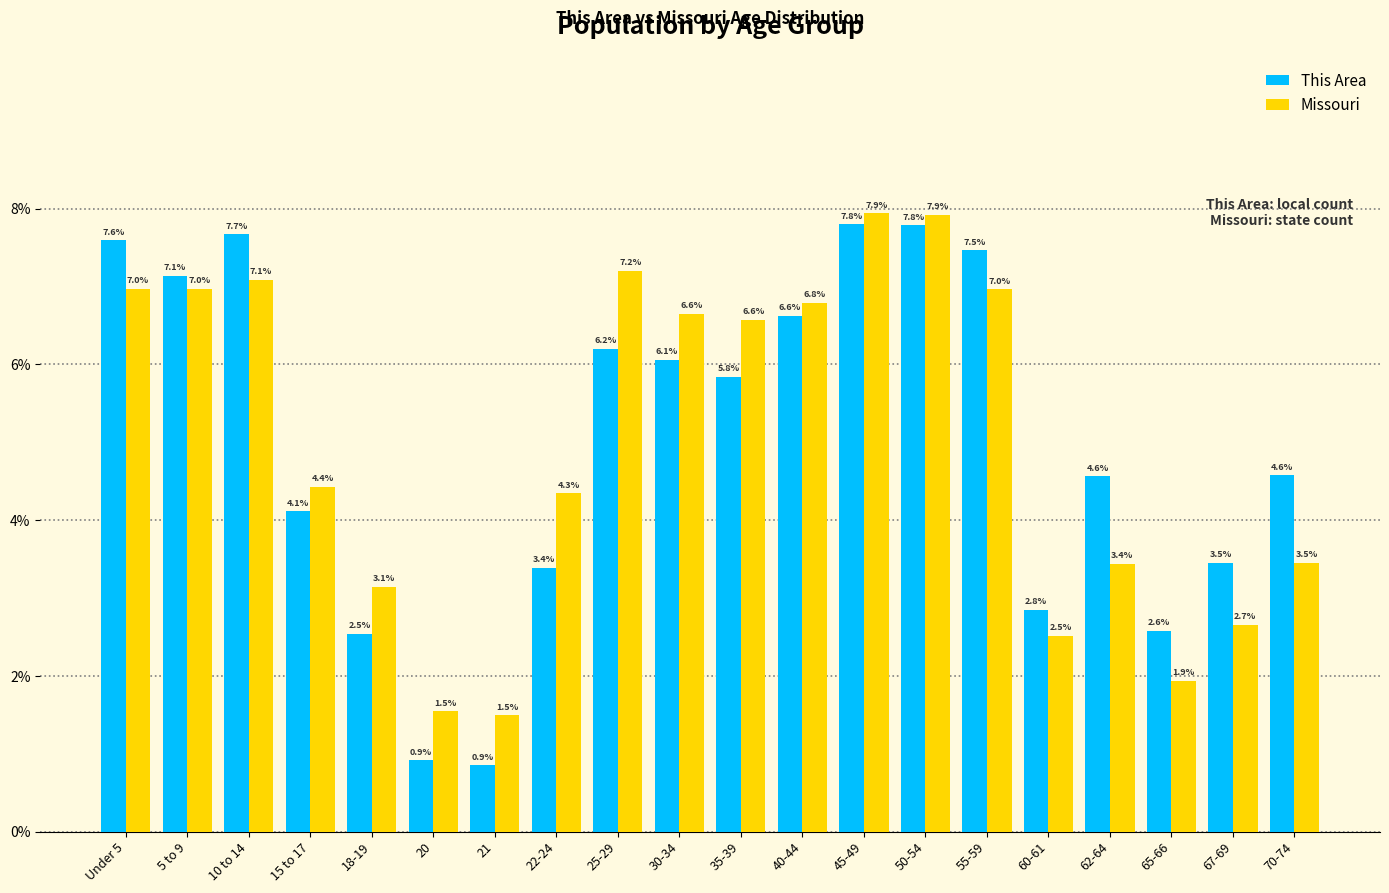

Reading right to left, what are all the values shown in this chart?

This Area: 4.6	3.5	2.6	4.6	2.8	7.5	7.8	7.8	6.6	5.8	6.1	6.2	3.4	0.9	0.9	2.5	4.1	7.7	7.1	7.6
Missouri: 3.5	2.7	1.9	3.4	2.5	7.0	7.9	7.9	6.8	6.6	6.6	7.2	4.3	1.5	1.5	3.1	4.4	7.1	7.0	7.0